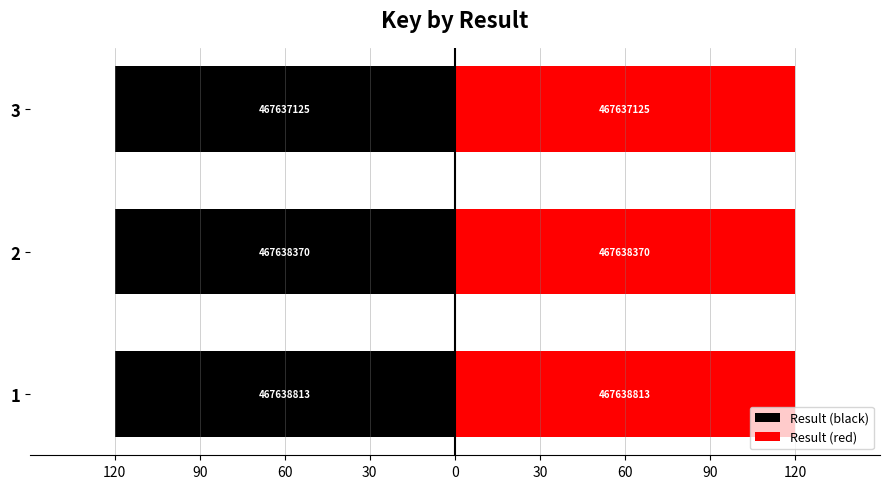

List the series in order of their overall mean, highest first.

Result (red), Result (black)